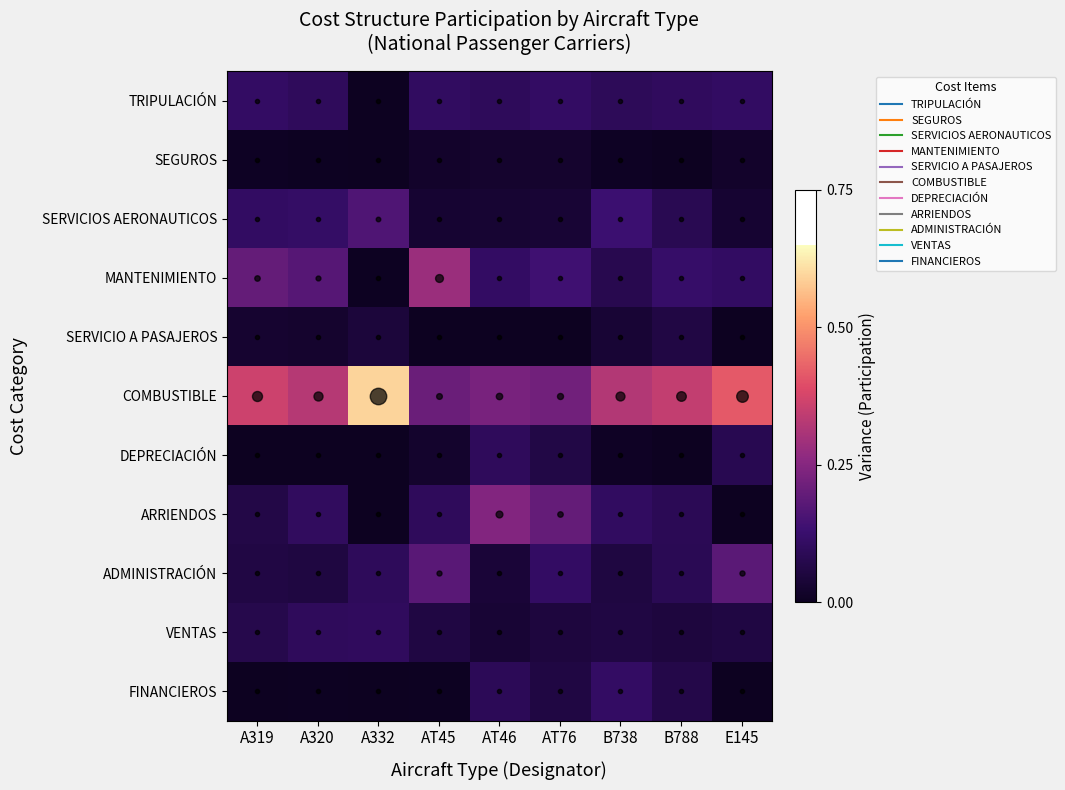

Between AT46 and A320, which is larger?

A320